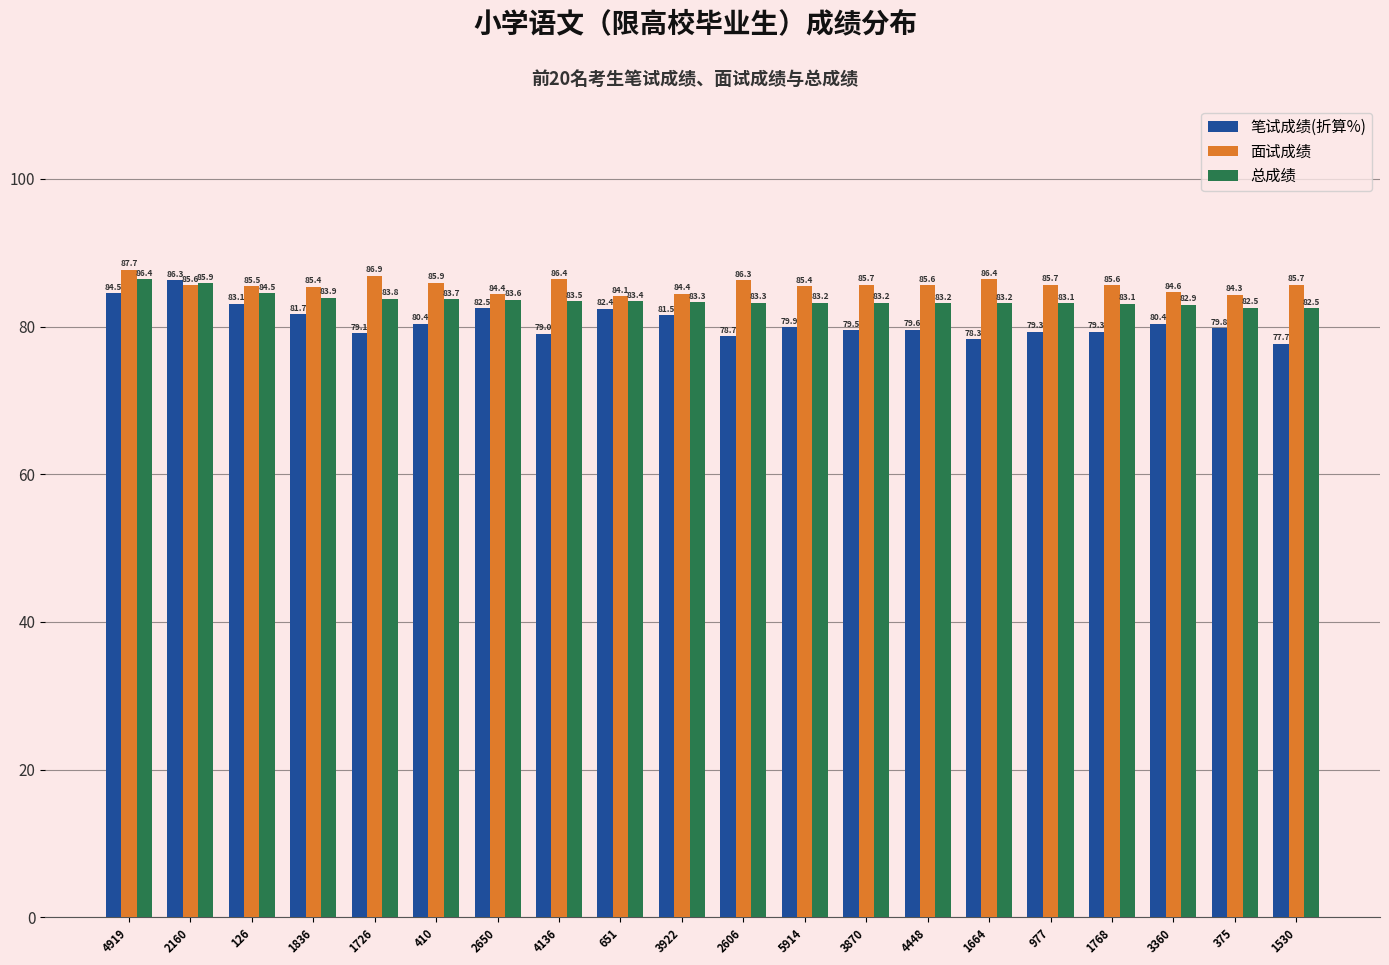

What is the spread (max minus min) of values at 1664?

8.1